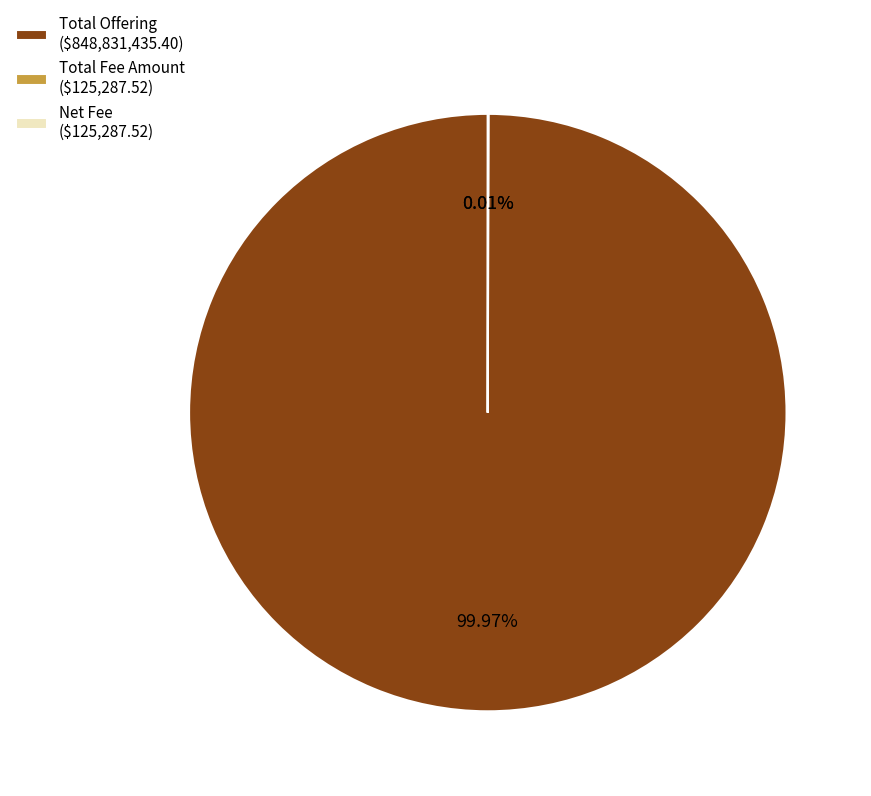

Is there a majority slice in this chart?

Yes